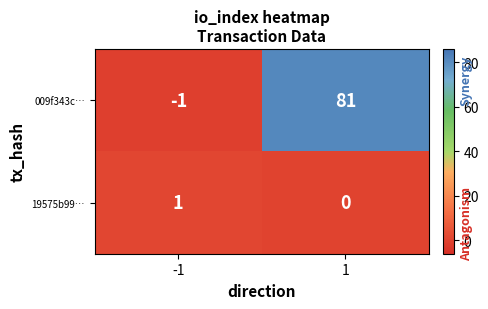

At 1, list the series in order from largest to smallest.

009f343c…, 19575b99…